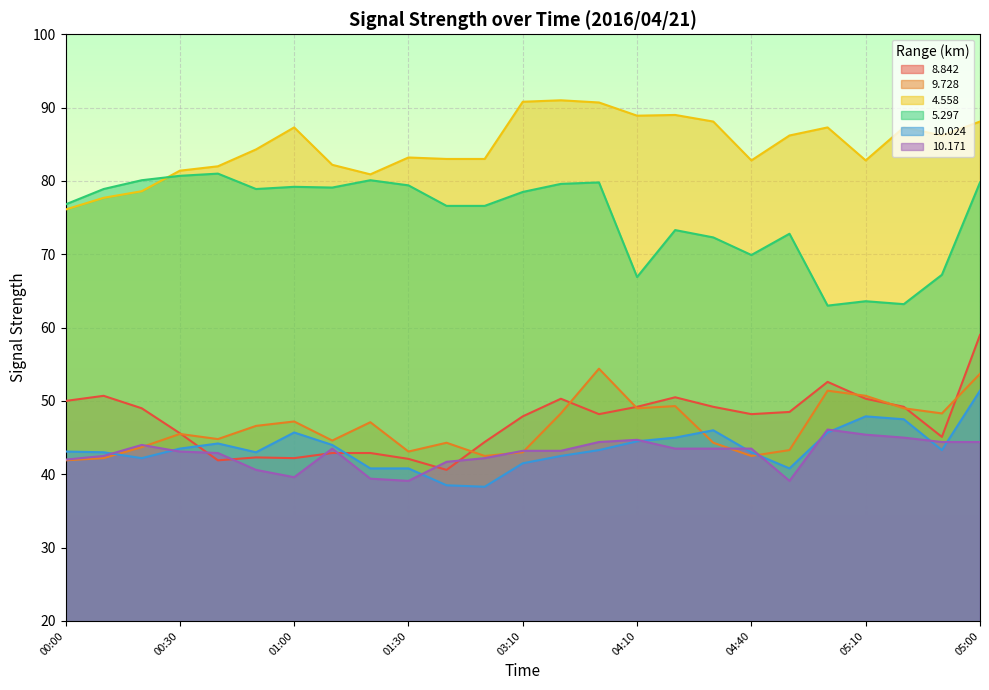

At which category is the sum across all series the highest?

05:00